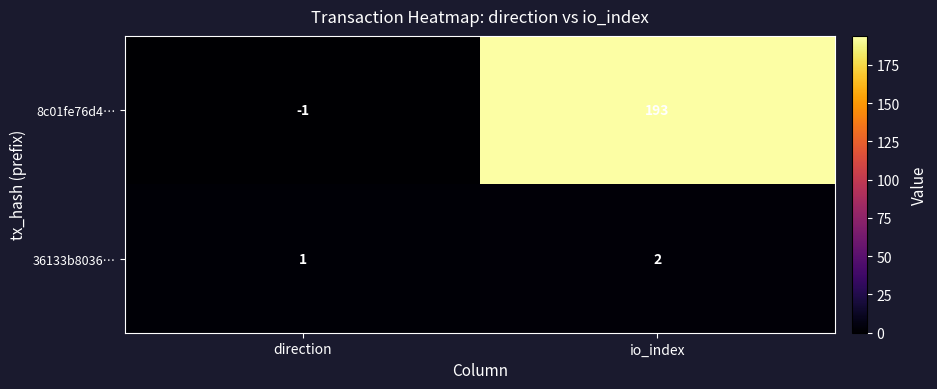

Where is 36133b8036… nearest to the value 1?

direction